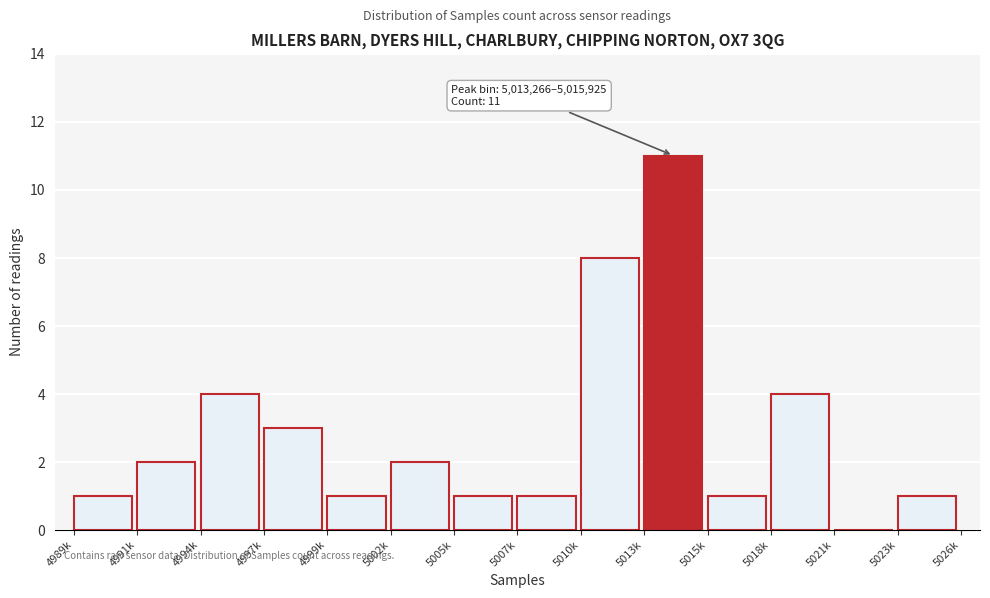

Reading left to right, what are all the values shown in this chart?

4989k=1	4991k=2	4994k=4	4997k=3	4999k=1	5002k=2	5005k=1	5007k=1	5010k=8	5013k=11	5015k=1	5018k=4	5021k=0	5023k=1